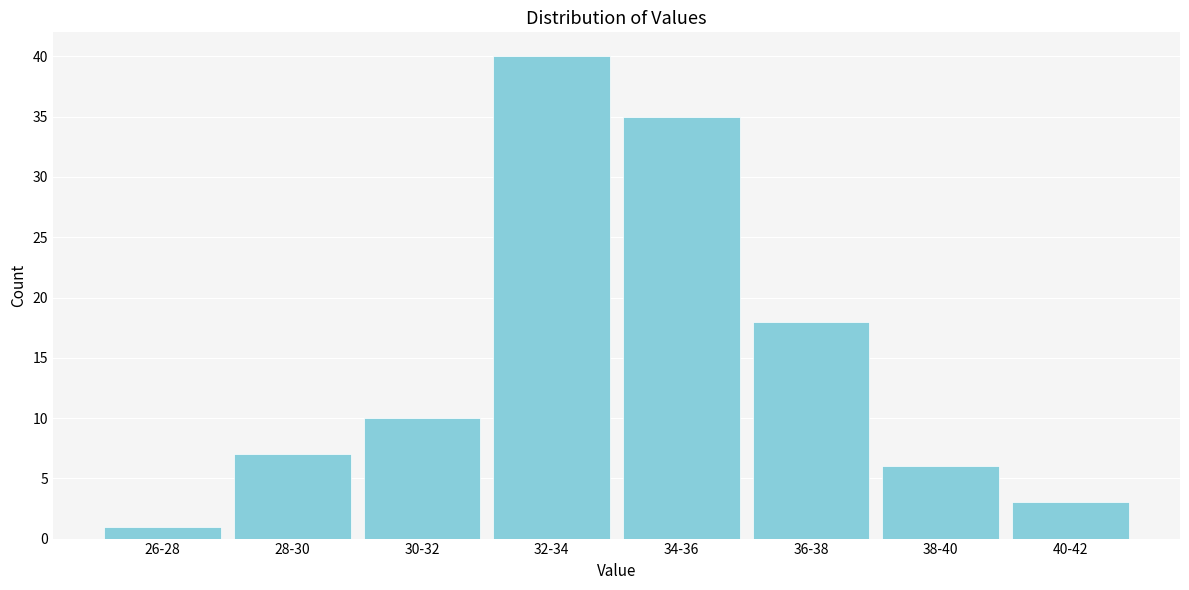

Reading left to right, what are all the values shown in this chart?

26-28=1	28-30=7	30-32=10	32-34=40	34-36=35	36-38=18	38-40=6	40-42=3